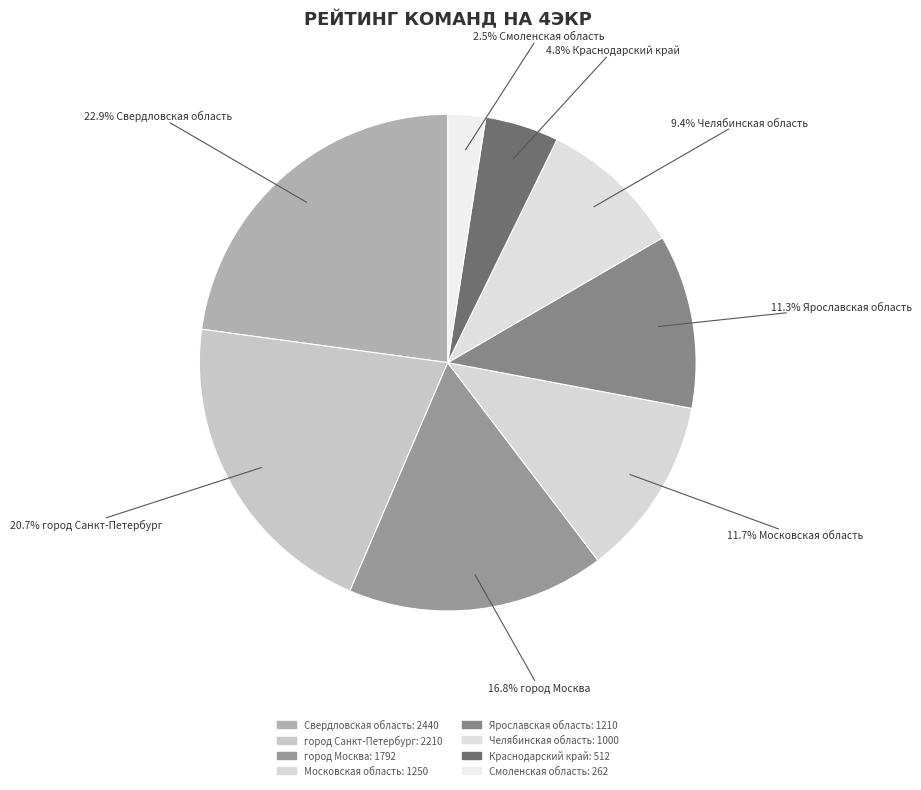

Count the number of slices in the pie.

8